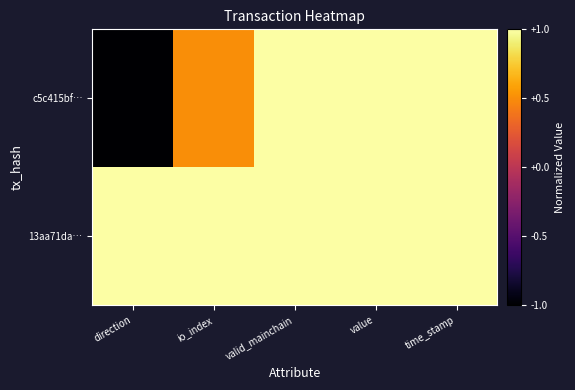

Which has a higher value, time_stamp or io_index?

time_stamp